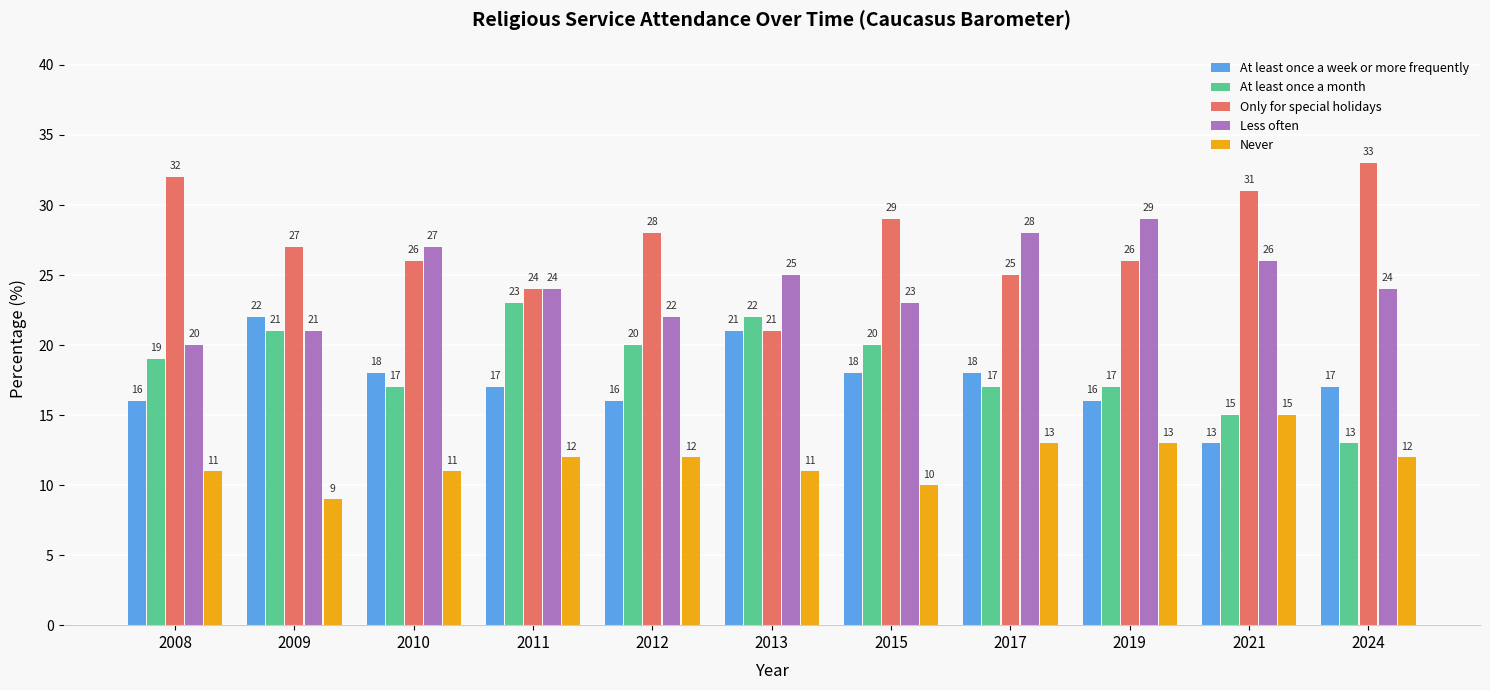

List the series in order of their peak value, lowest first.

Never, At least once a week or more frequently, At least once a month, Less often, Only for special holidays